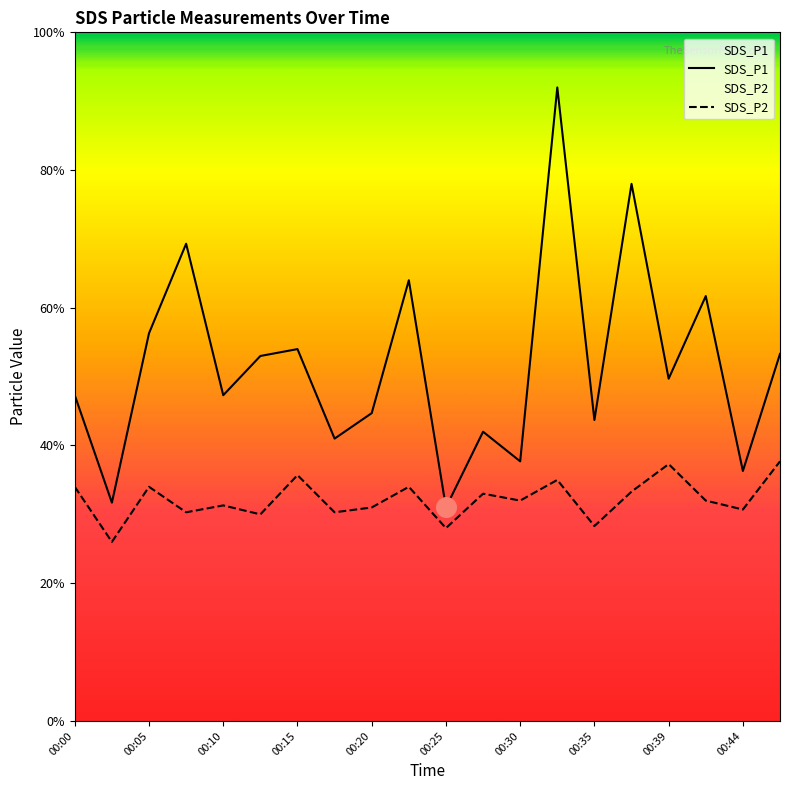

Which series has the largest total across all categories?

SDS_P1